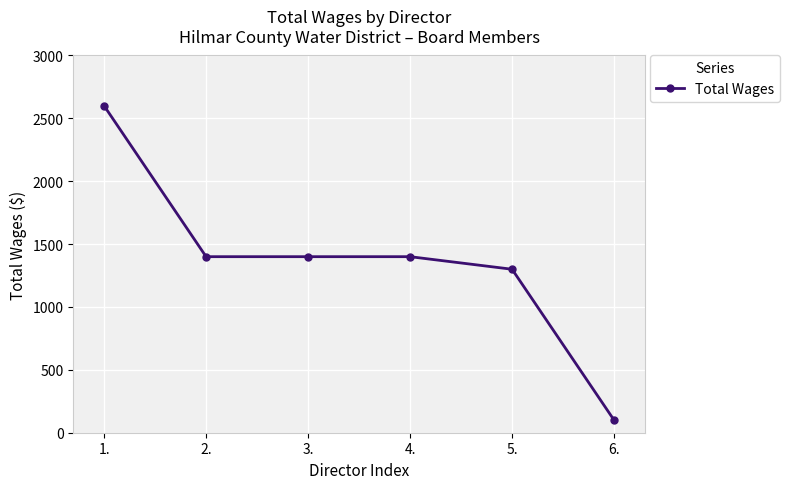

What is the difference between the values at 5. and 1.?

1300